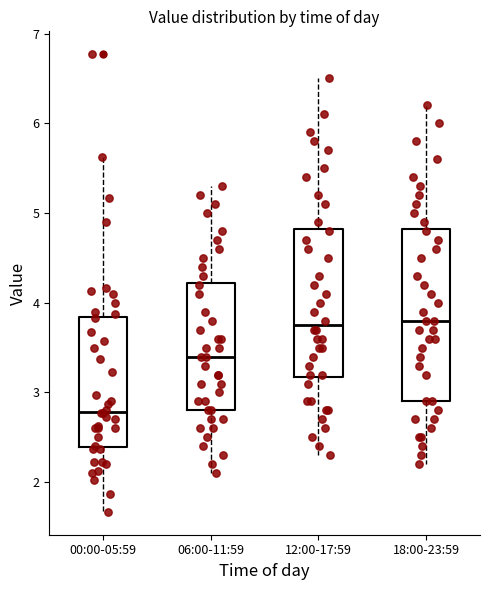

Comparing the boxes themselves (not the whiskers), which one is the tallest?

18:00-23:59